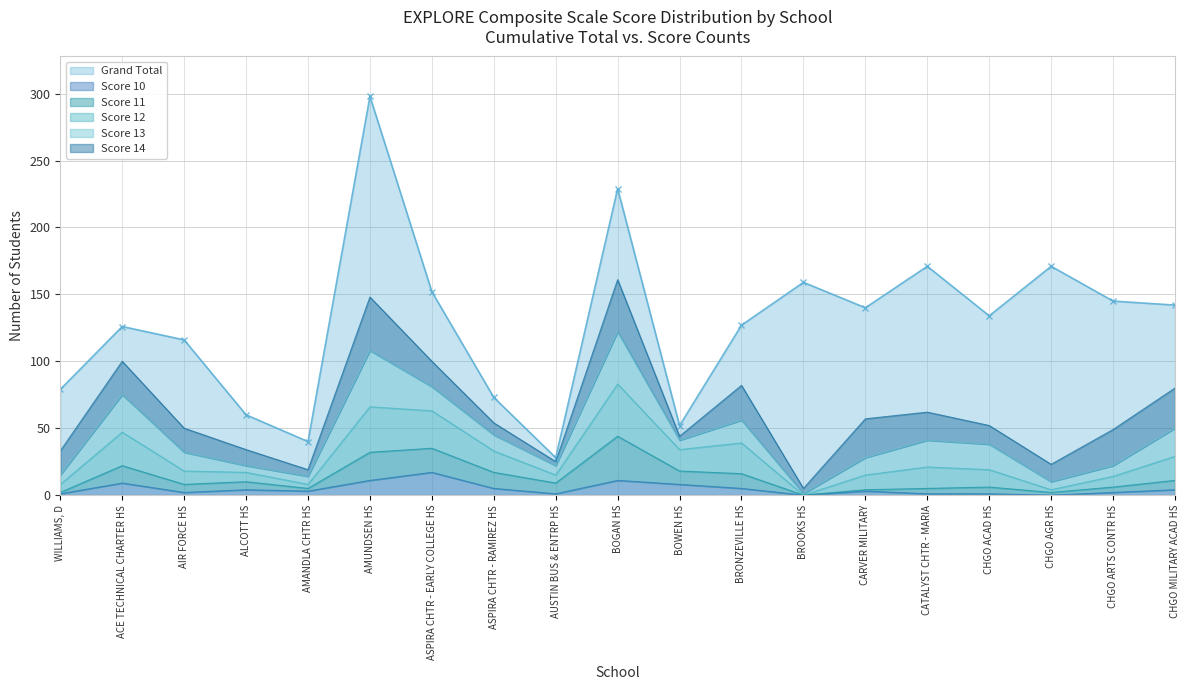

Between CHGO ARTS CONTR HS and CHGO MILITARY ACAD HS, which series saw the biggest shift?

Score 12